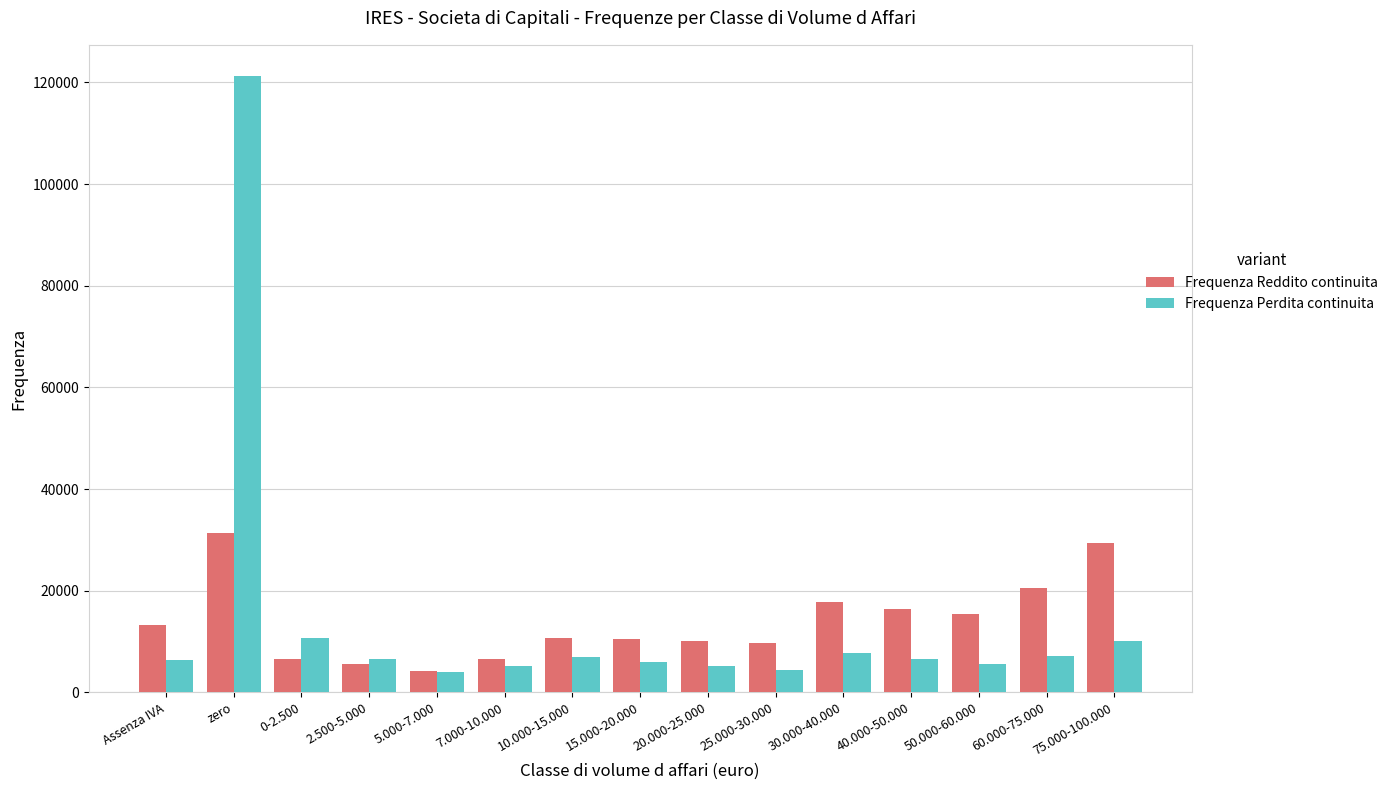

Which series has the widest spread of values?

Frequenza Perdita continuita